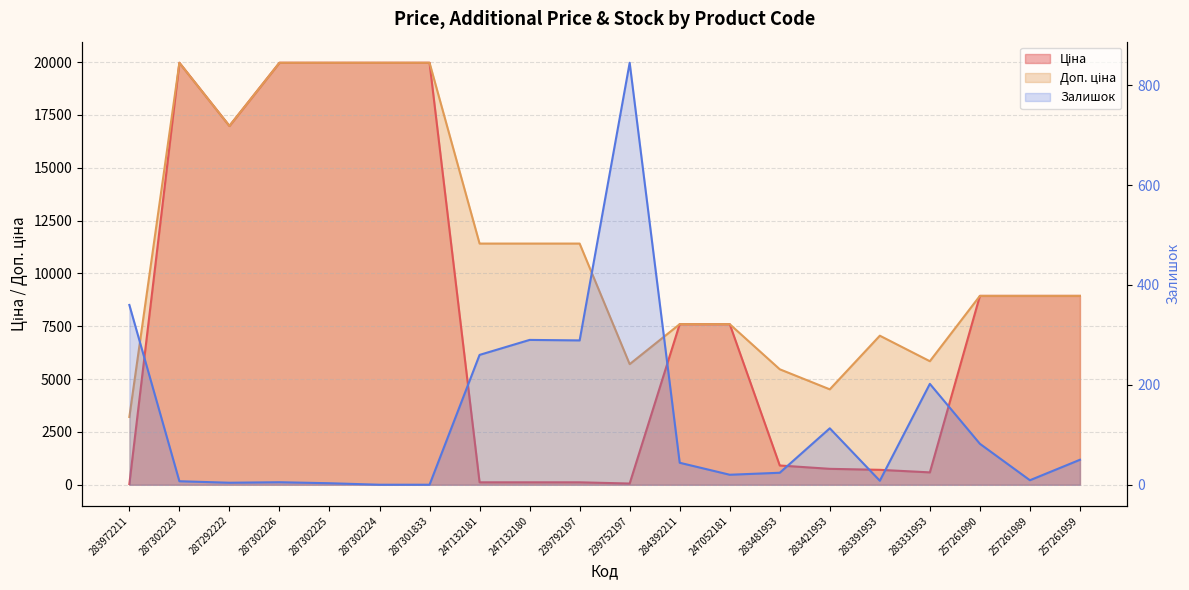

At how many categories does at least one series exceed 18905?

5